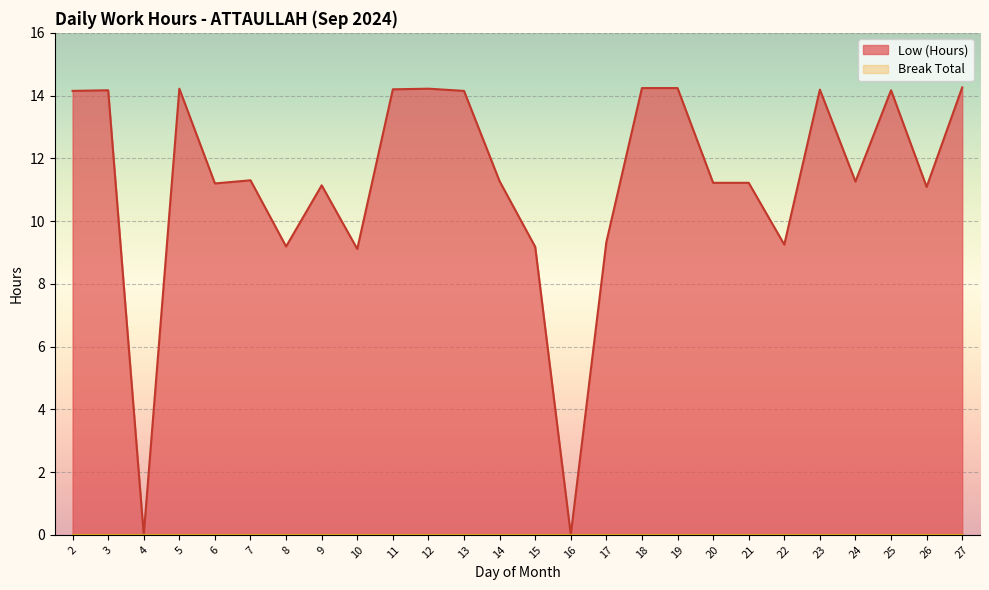

How many data points are above 11?

19